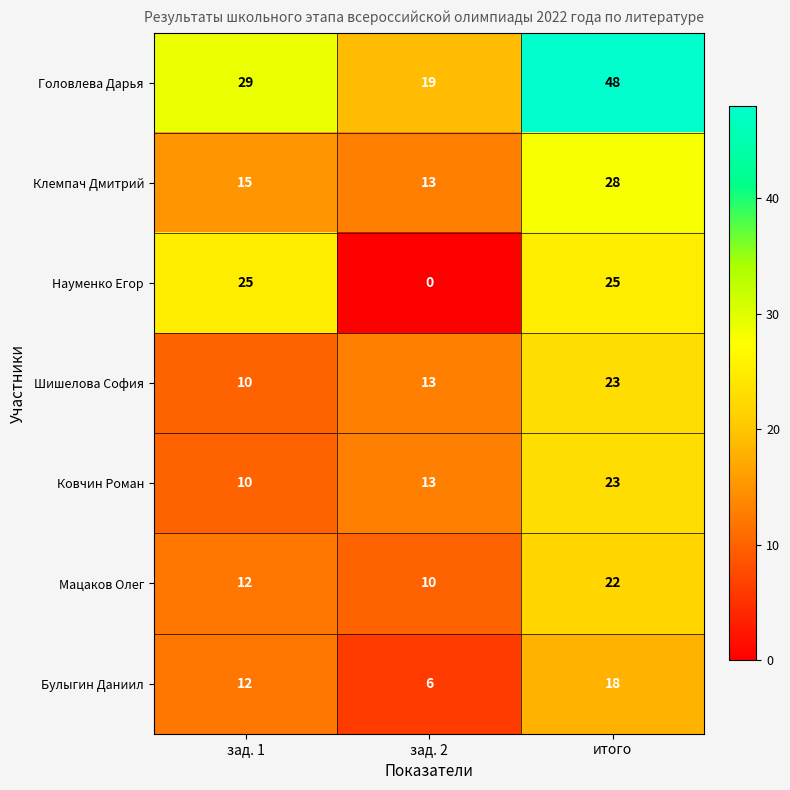

Between зад. 2 and итого, which series saw the biggest shift?

Головлева Дарья